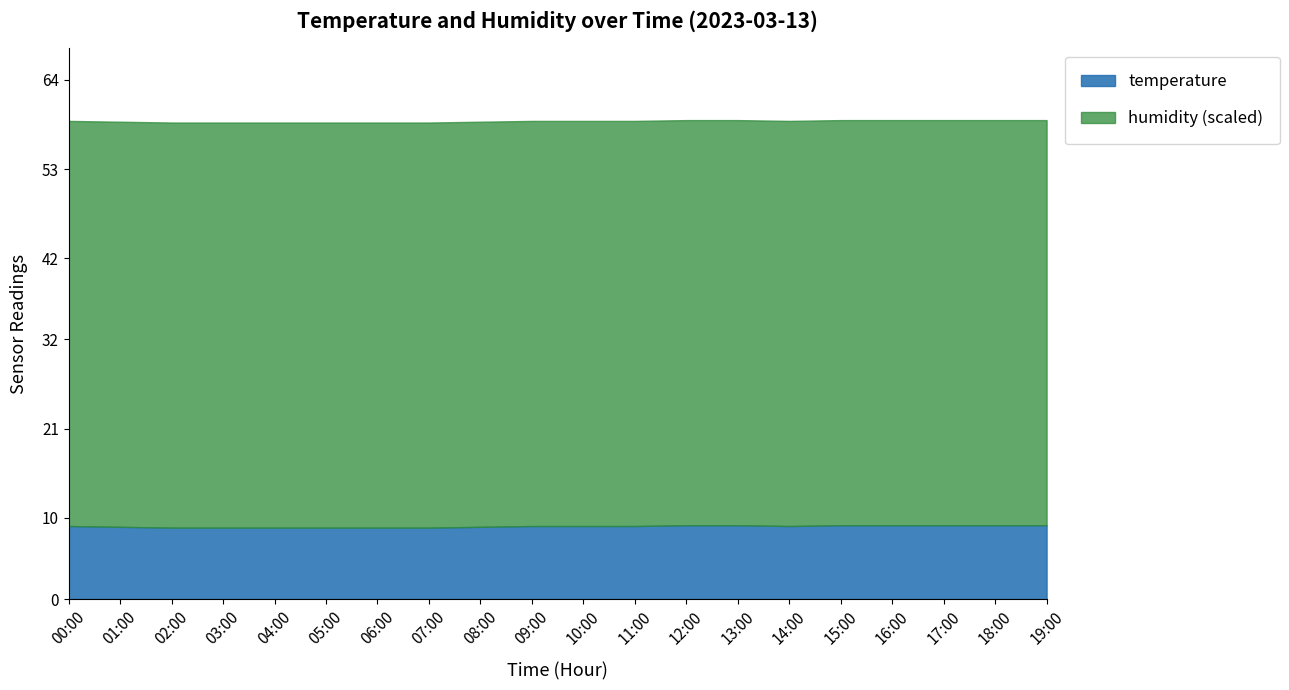

True or false: temperature has a value of 15.1 at 17:00.

False